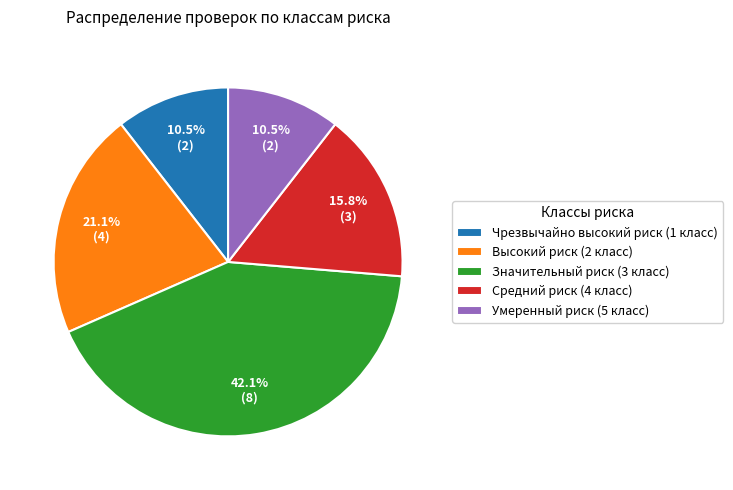

Does any single category account for the majority?

No